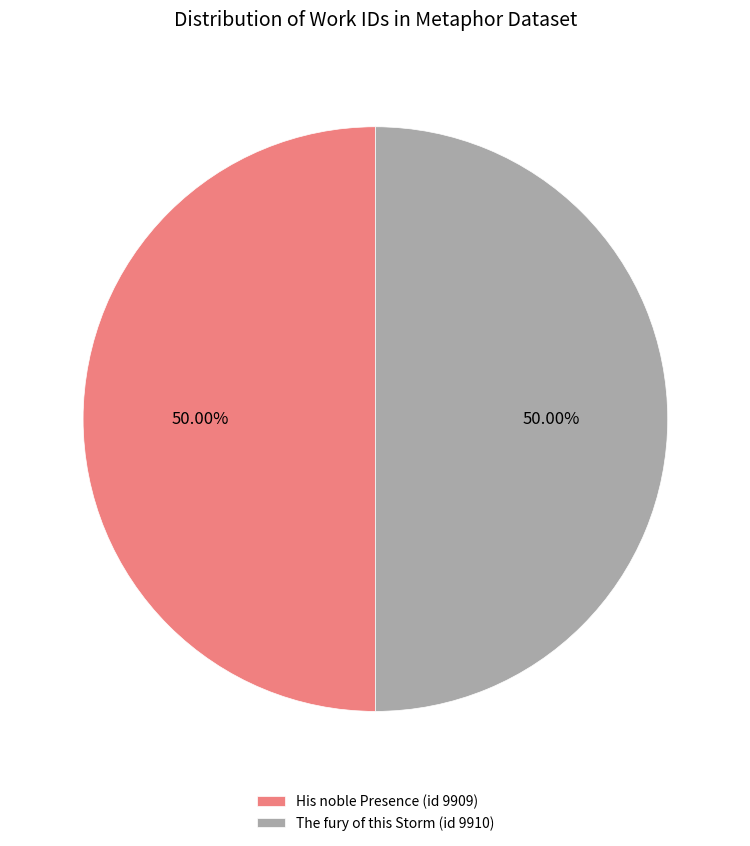

Count the number of slices in the pie.

2